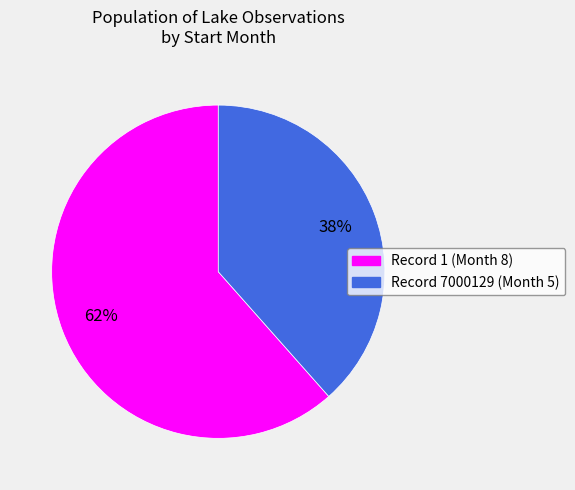

To the nearest percent, what is the average slice percentage?

50%